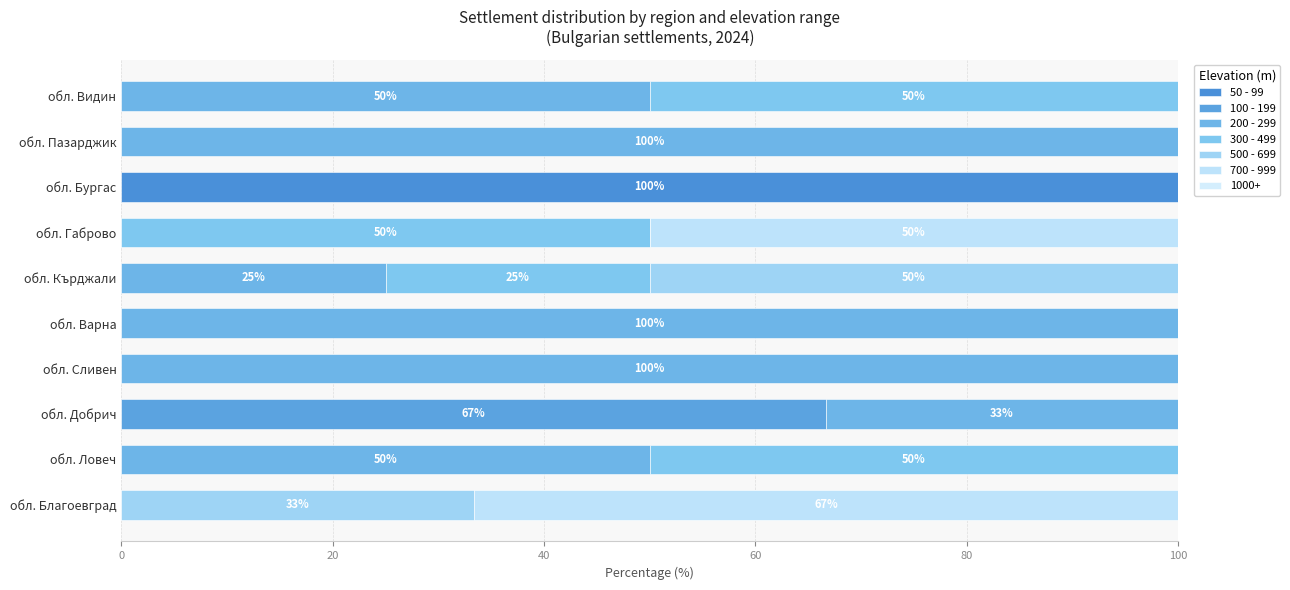

How many data points does each series have?

10